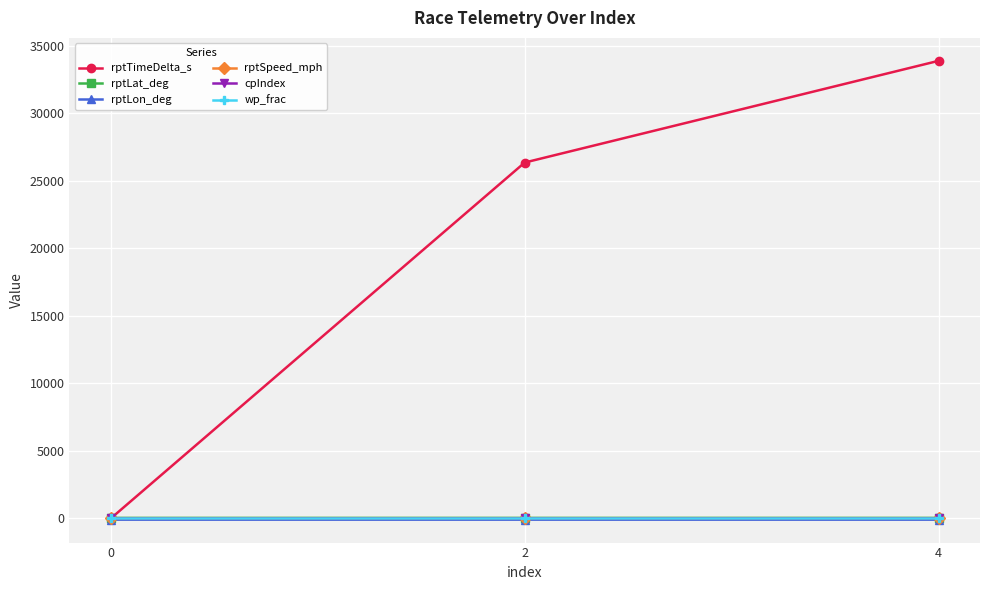

What value does the rptLat_deg series have at 4?

38.5